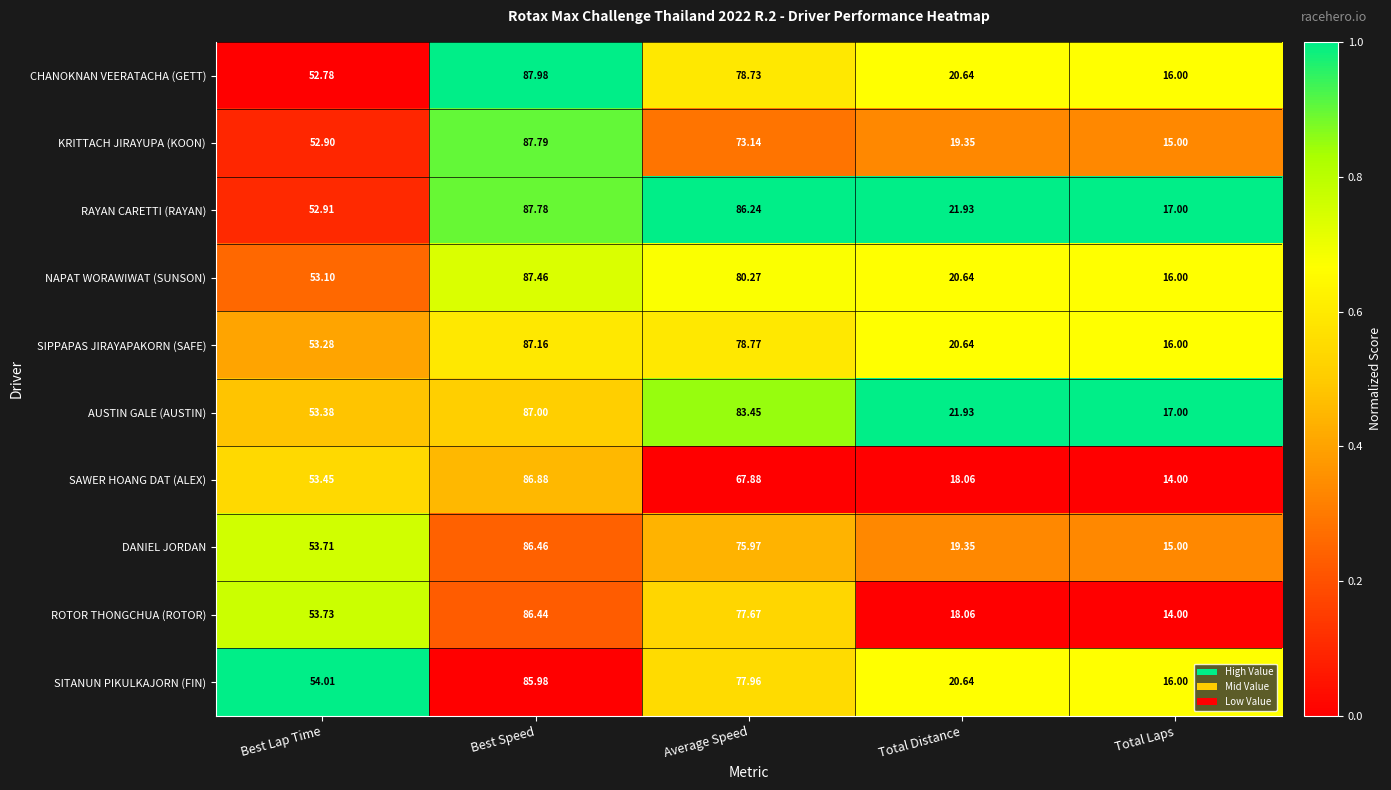

Is the value of RAYAN CARETTI (RAYAN) at Total Laps greater than the value of KRITTACH JIRAYUPA (KOON) at Best Lap Time?

No